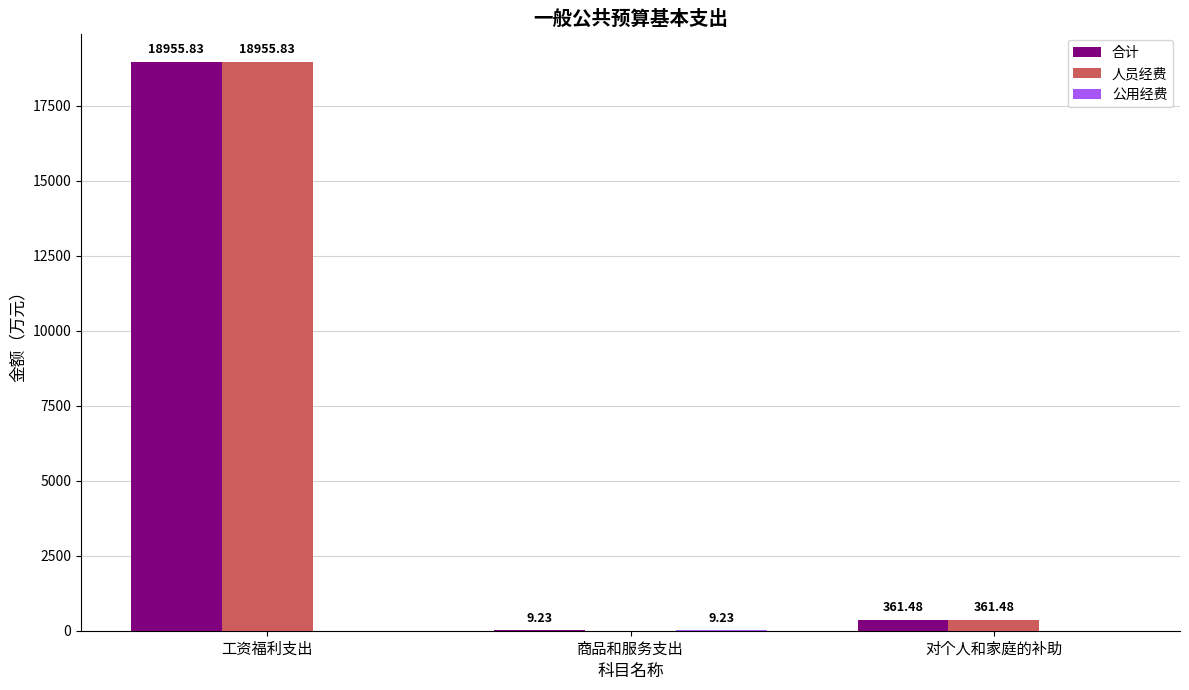

What is the sum of the 人员经费 values at 对个人和家庭的补助 and 工资福利支出?

19317.3